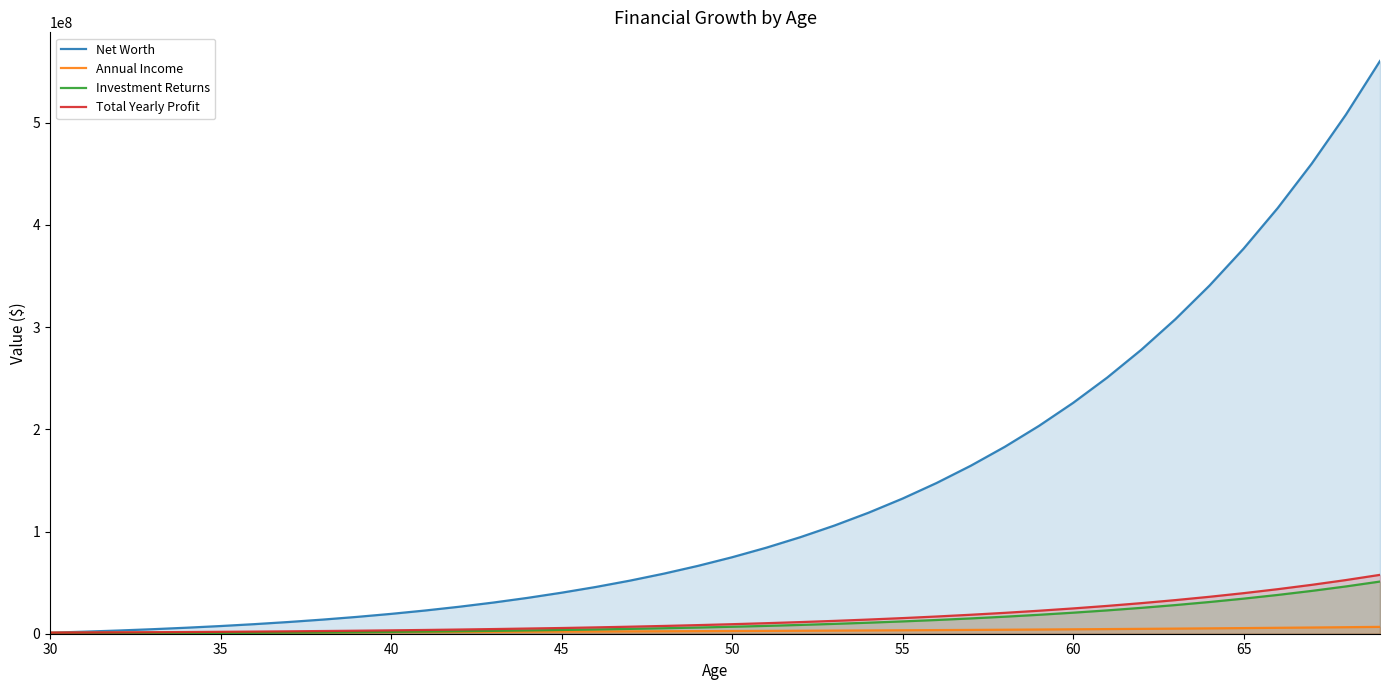

How many values in the Annual Income series are below 2653297?

20